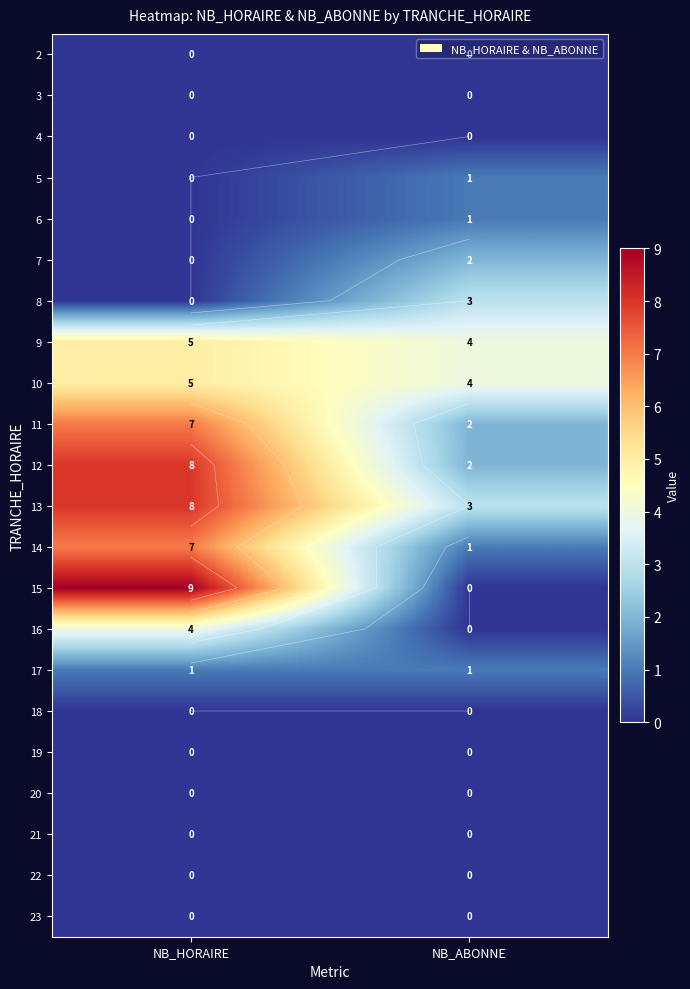

What is the sum of all 8 values?

3